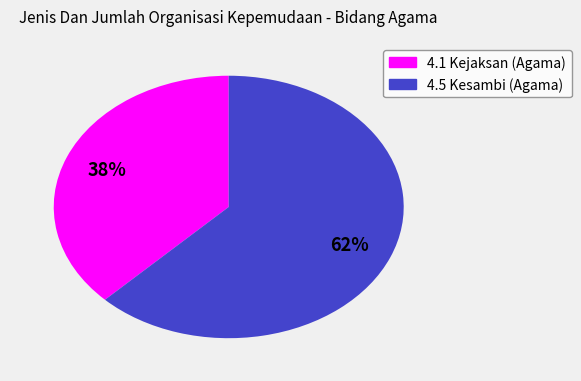

Rank the categories by value from lowest to highest.

4.1 Kejaksan (Agama), 4.5 Kesambi (Agama)